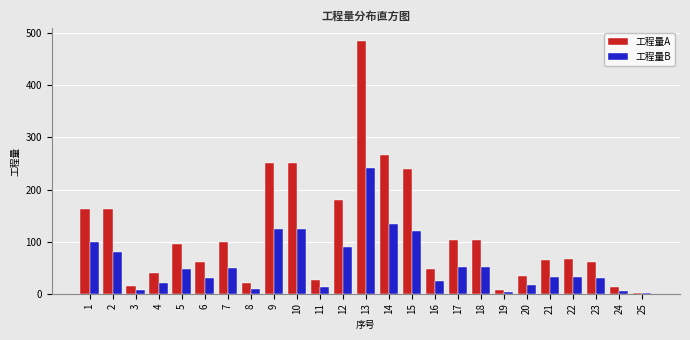

What is the sum of all 工程量A values?

2854.2